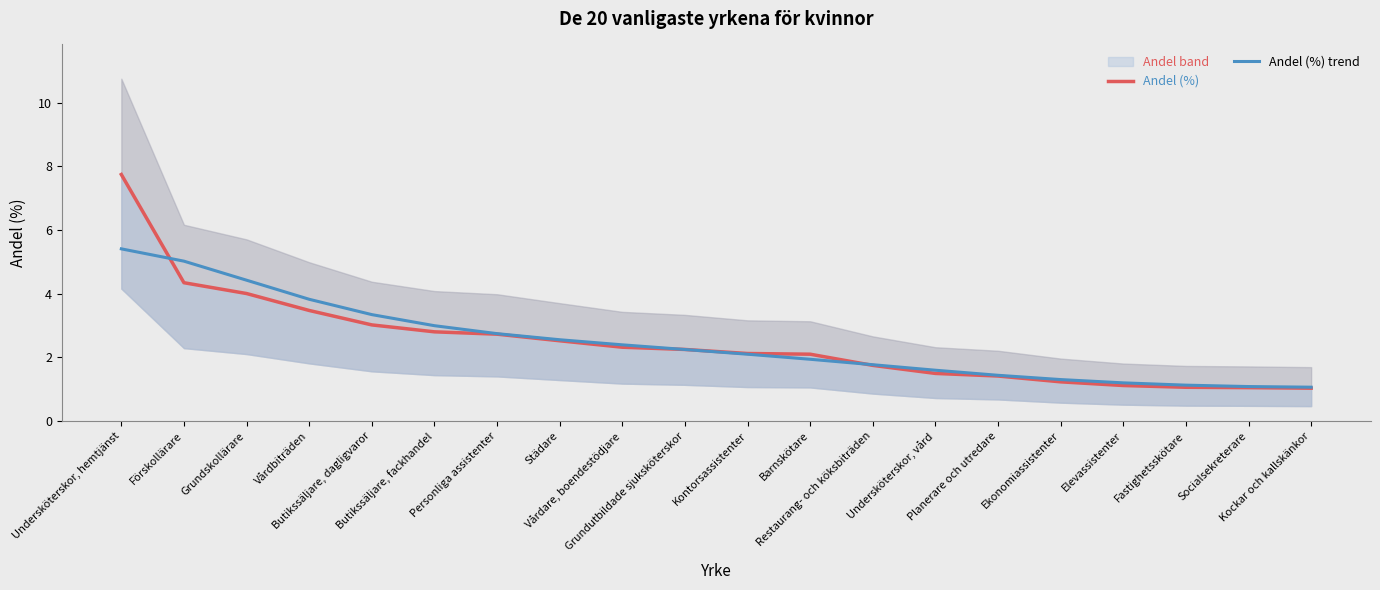

After their last crossing, which series has the higher values: Andel (%) or Andel (%) trend?

Andel (%) trend